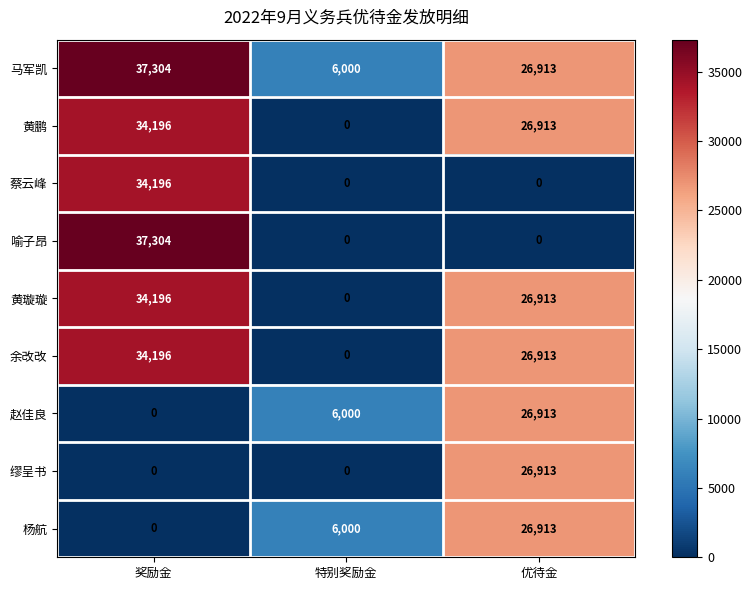

The value of 赵佳良 at 奖励金 is 8079. True or false?

False